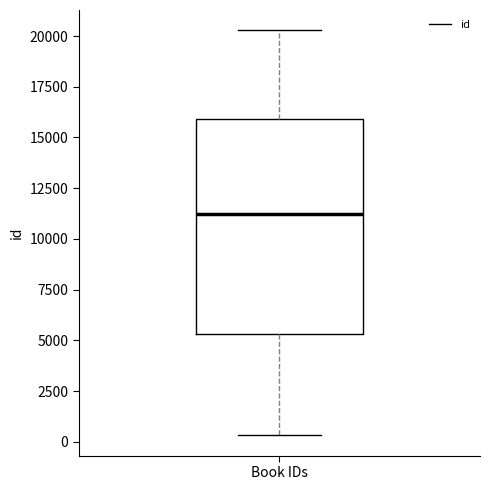

Where does the lower whisker of the box for Book IDs end on the y-axis? The values are not printed on the chart, so give them approximately, as read against the axis.

500